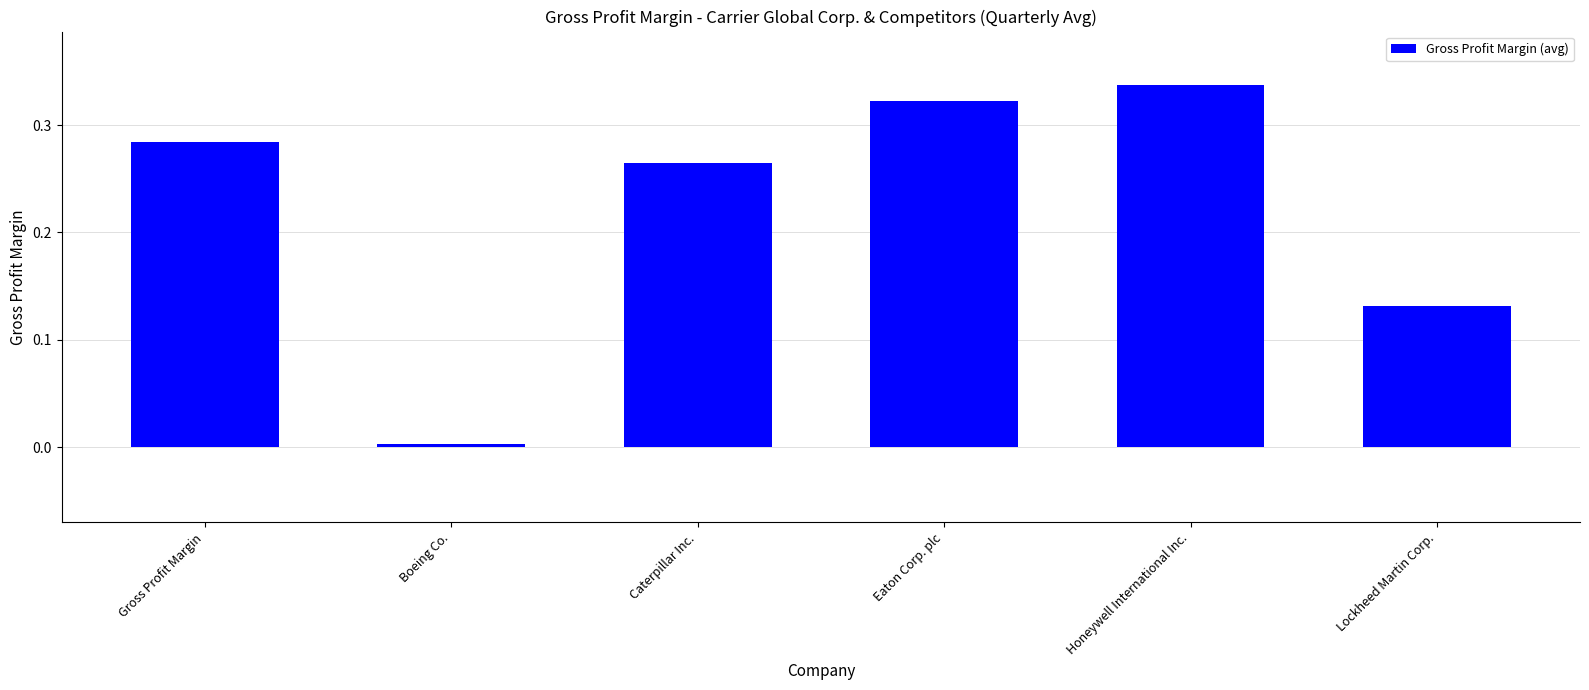

At which category does the chart reach its peak across all series?

Honeywell International Inc.